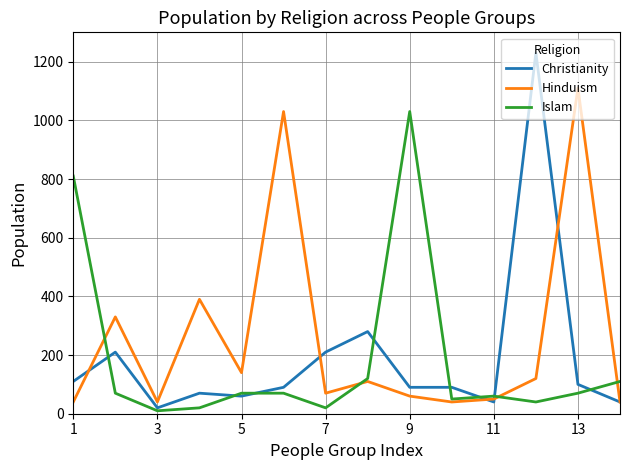

Which series has the largest range (max minus min)?

Christianity